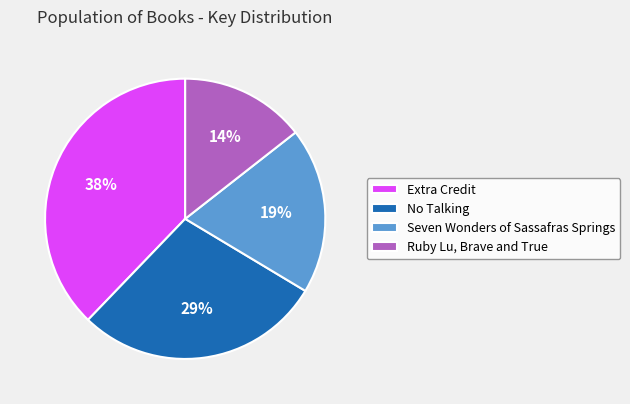

Do No Talking and Ruby Lu, Brave and True together represent more than half of the pie?

No